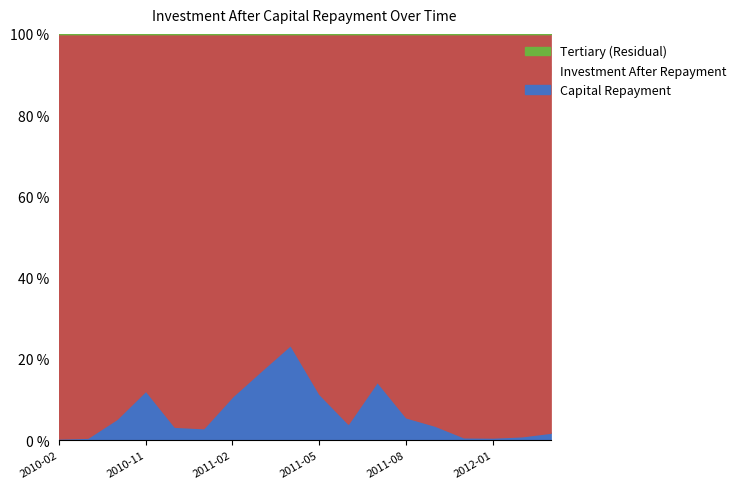

How many lines are shown in the chart?

3